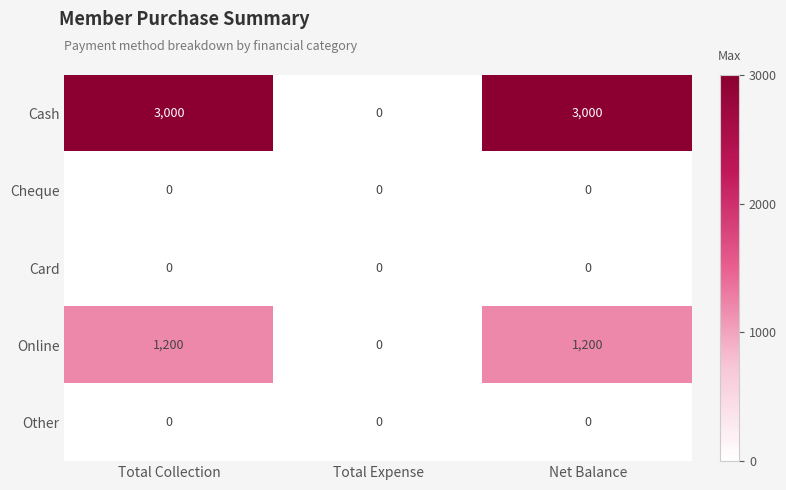

What is the maximum value shown in the chart?

3000